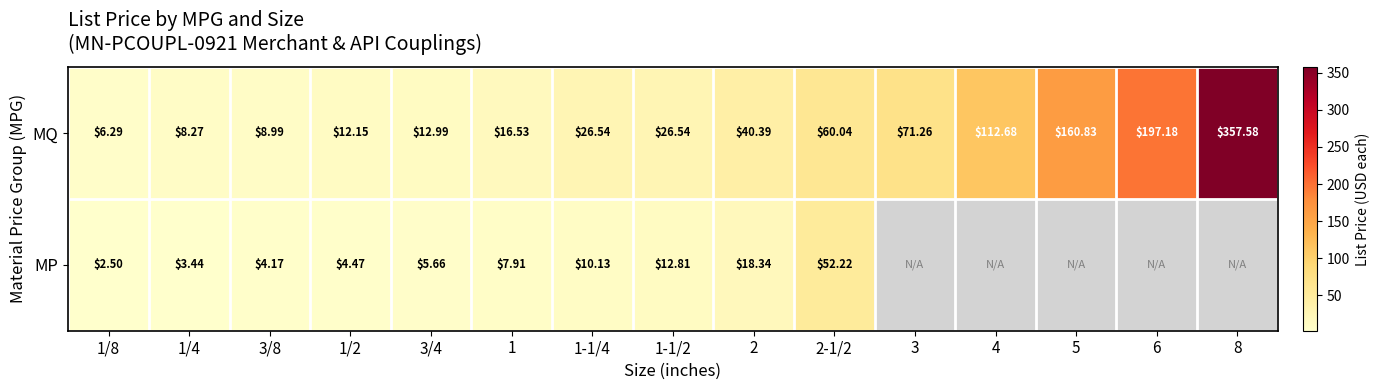

Which category has the highest value in the MQ series?

8